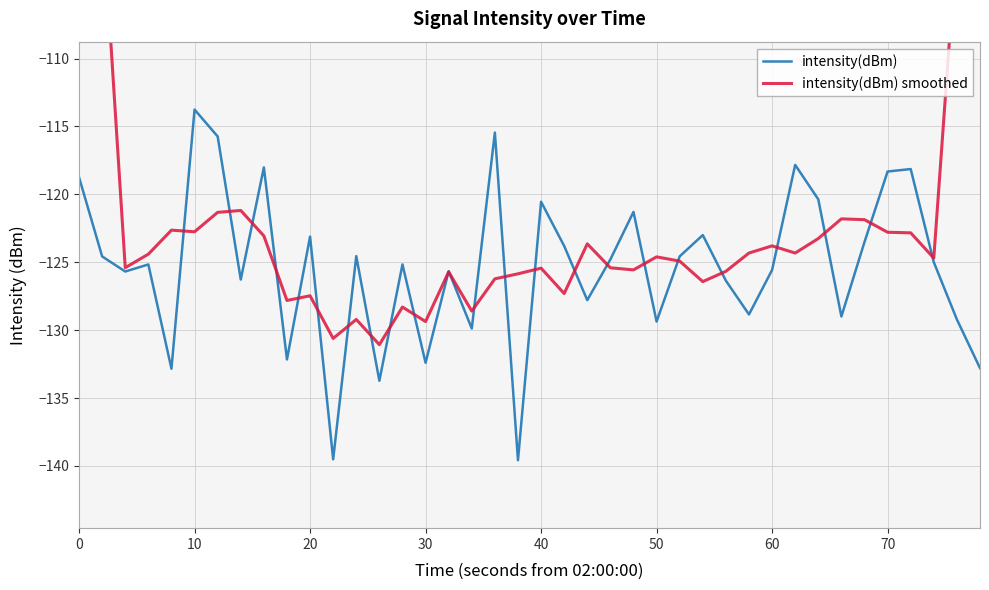

The value of intensity(dBm) at 20 is -123.1. True or false?

True